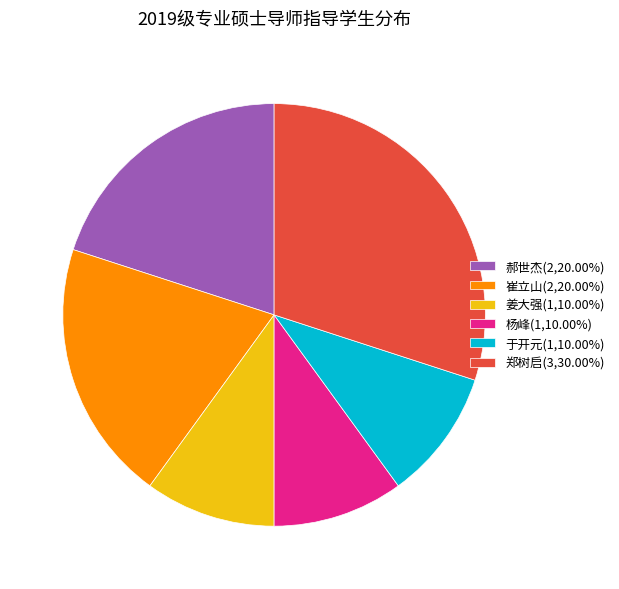

How many slices are in this pie chart?

6